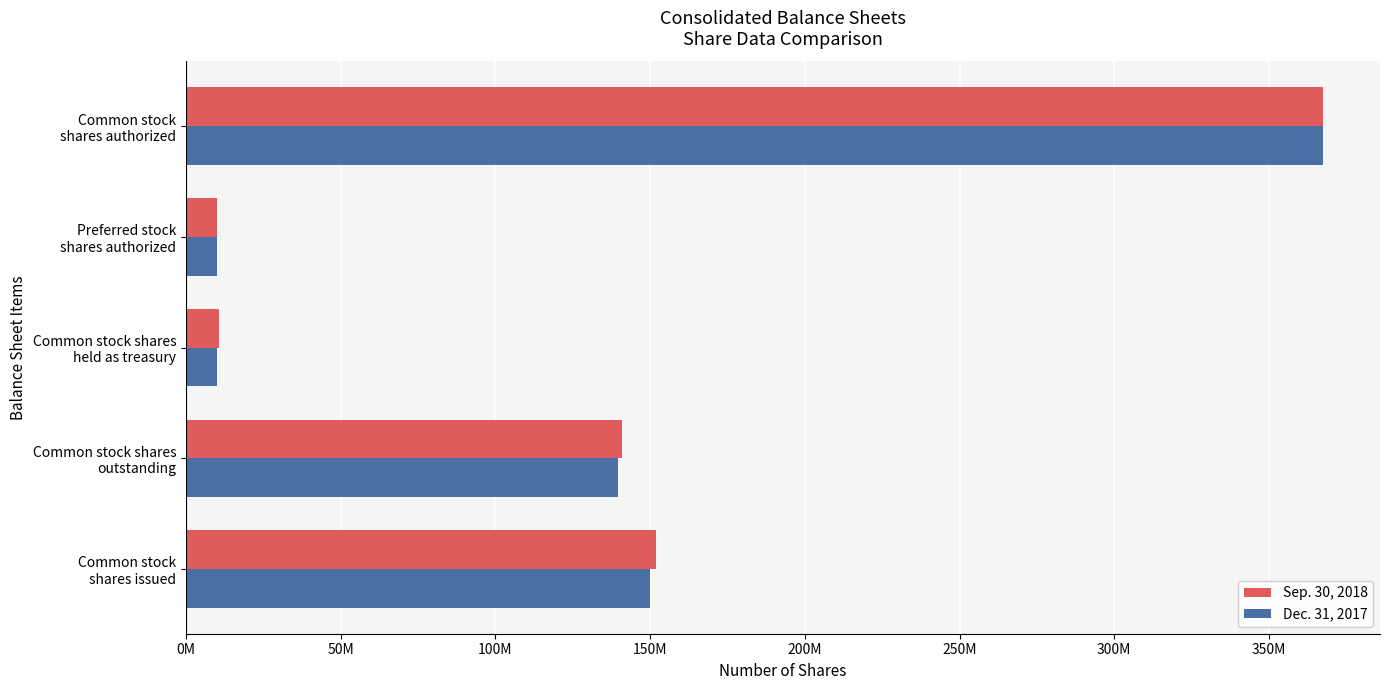

What are all the series names shown in the legend?

Sep. 30, 2018, Dec. 31, 2017